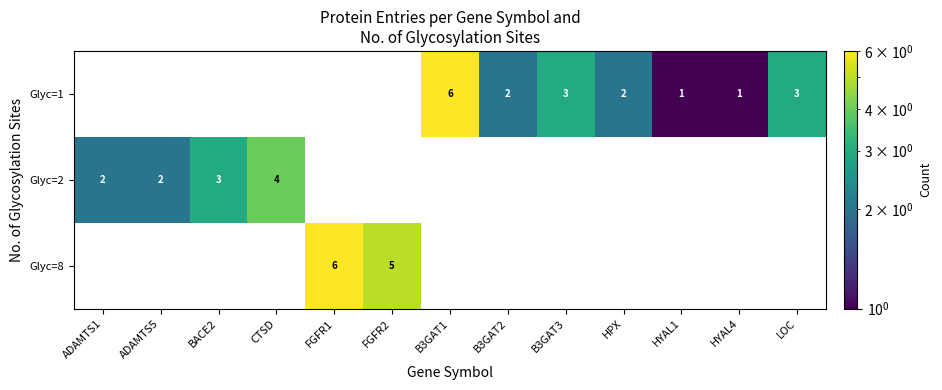

True or false: Glyc=2 has a value of 1 at BACE2.

False